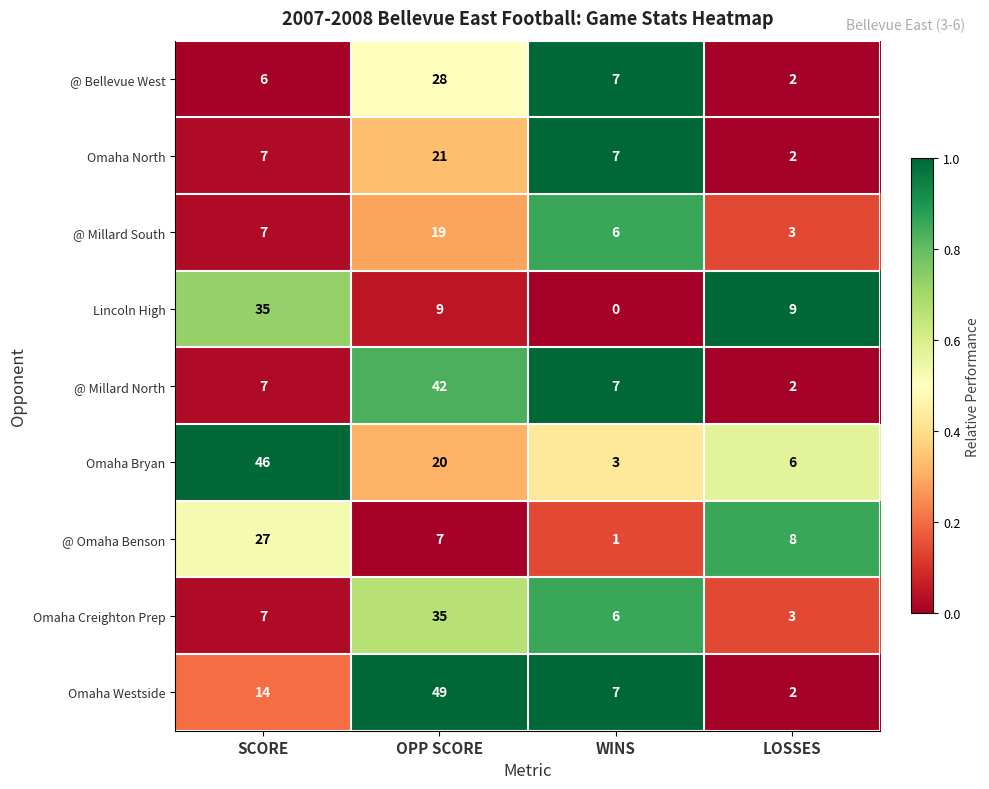

What is the difference between the @ Bellevue West values at LOSSES and WINS?

5